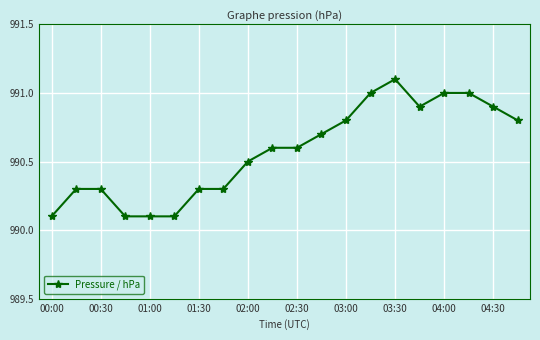

What is the difference between the second highest and minimum values?

0.9